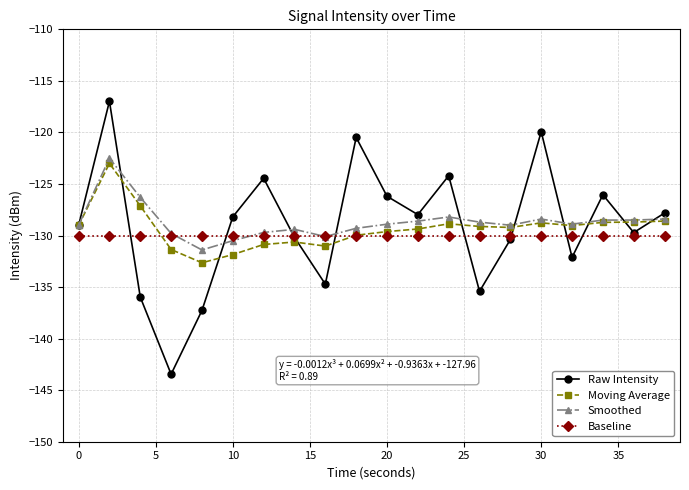

What is the value of the Smoothed point at the 16th from the left?

-128.4